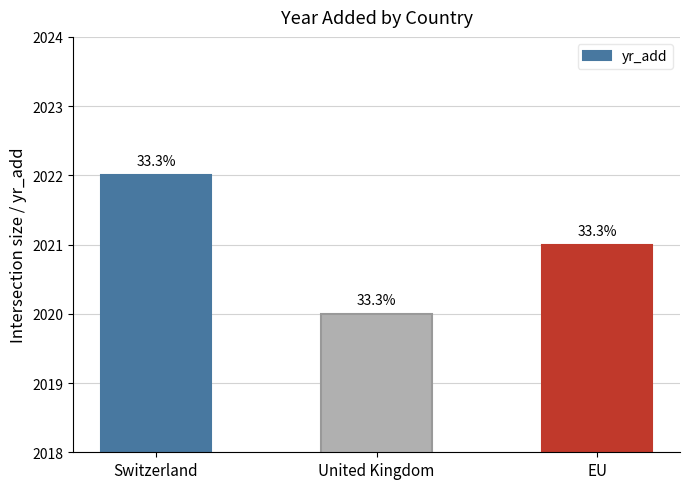

How many bars are there in total?

3